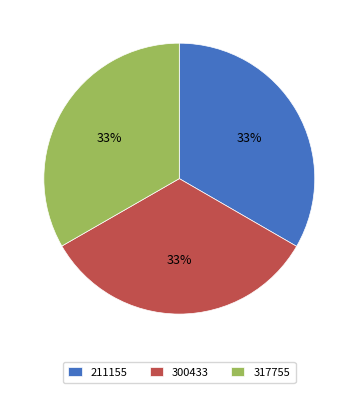

Do 300433 and 317755 together represent more than half of the pie?

Yes